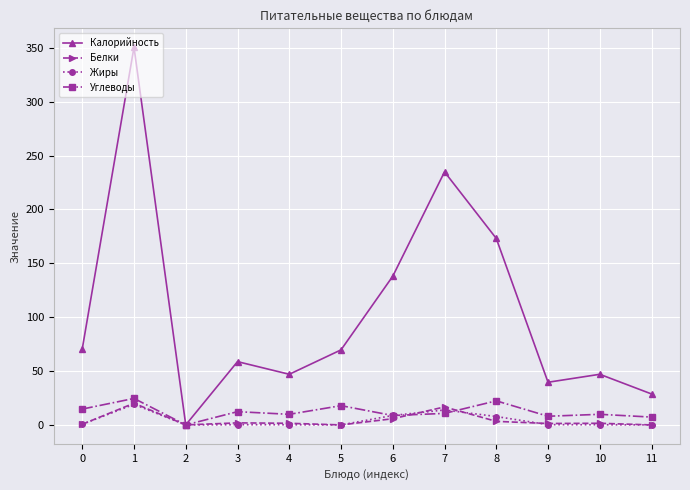

At which category does Калорийность reach its first local valley?

2